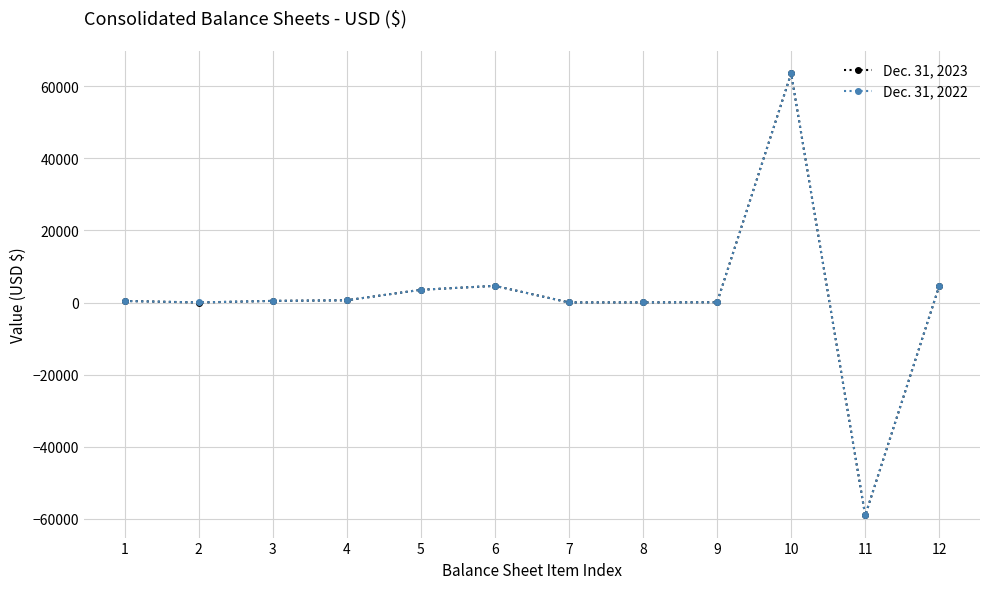

True or false: Dec. 31, 2023 has a value of 12 at 2.

True